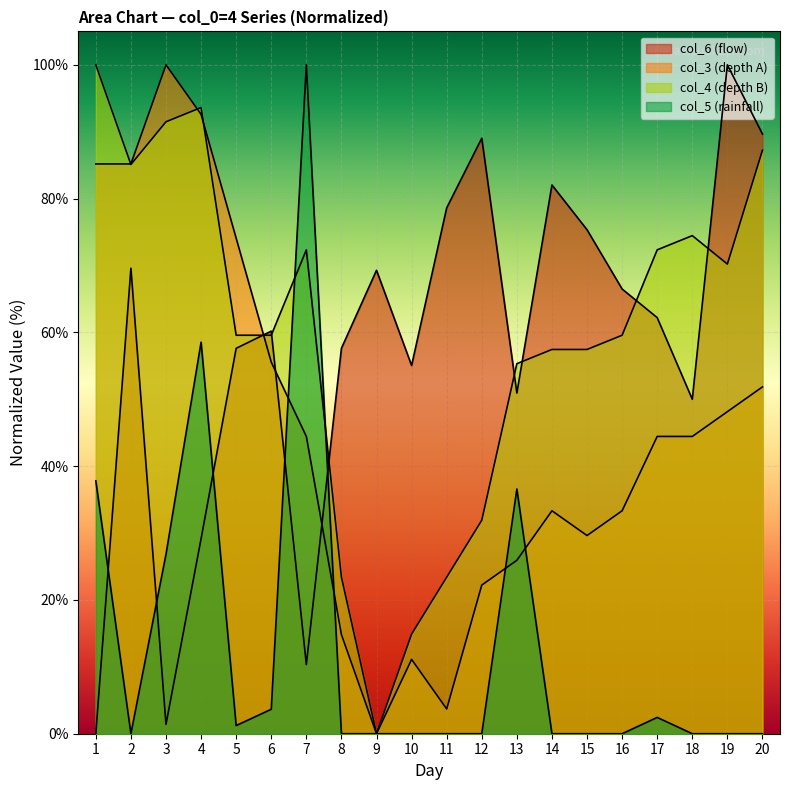

What is the value of the col_3 point at the 3rd from the left?

100.0